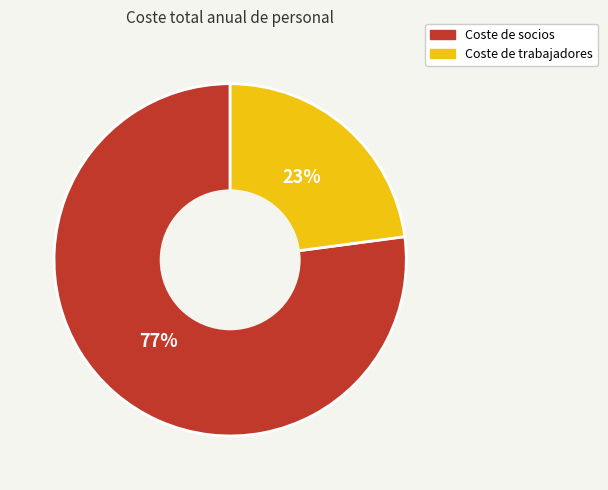

Count the number of slices in the pie.

2